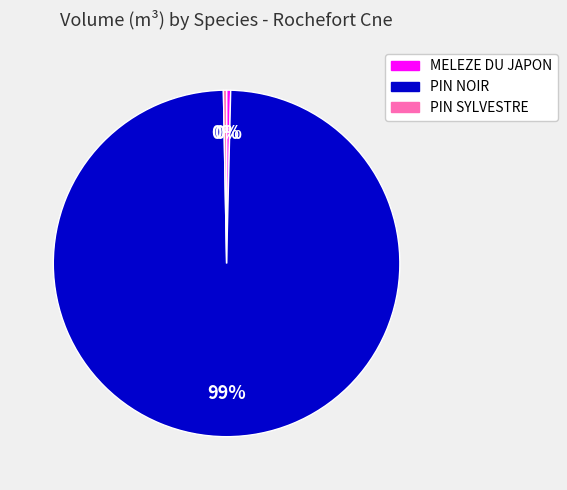

Is there any slice that represents more than half of the pie?

Yes